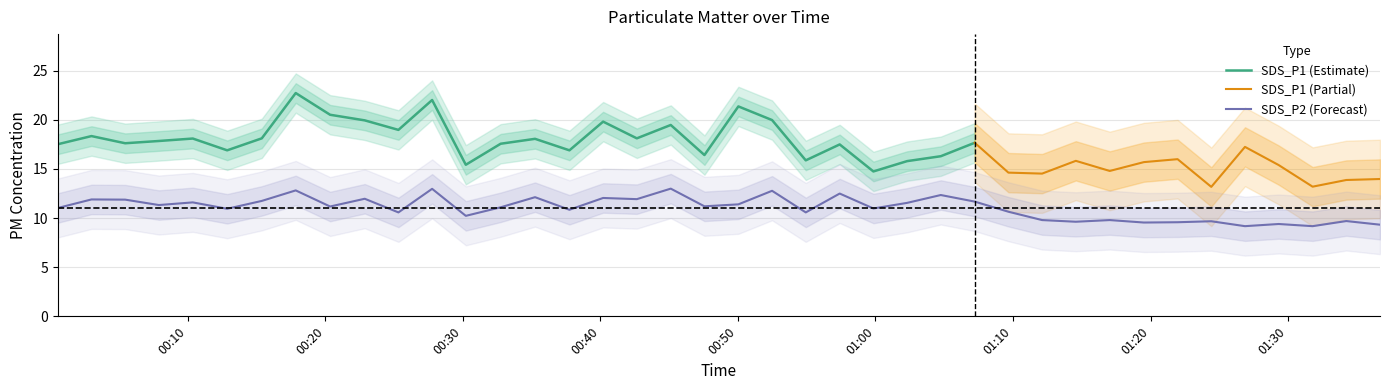

Reading right to left, extract all data points from this chart.

2022/03/10 01:36:41=9.3	2022/03/10 01:34:14=9.7	2022/03/10 01:31:47=9.2	2022/03/10 01:29:19=9.4	2022/03/10 01:26:52=9.2	2022/03/10 01:24:25=9.7	2022/03/10 01:21:58=9.6	2022/03/10 01:19:31=9.6	2022/03/10 01:17:02=9.8	2022/03/10 01:14:34=9.6	2022/03/10 01:12:07=9.8	2022/03/10 01:09:40=10.7	2022/03/10 01:07:13=11.7	2022/03/10 01:04:45=12.3	2022/03/10 01:02:18=11.6	2022/03/10 00:59:51=11.0	2022/03/10 00:57:24=12.5	2022/03/10 00:54:56=10.6	2022/03/10 00:52:29=12.8	2022/03/10 00:50:02=11.4	2022/03/10 00:47:34=11.2	2022/03/10 00:45:07=13.0	2022/03/10 00:42:39=11.9	2022/03/10 00:40:12=12.1	2022/03/10 00:37:45=10.8	2022/03/10 00:35:15=12.1	2022/03/10 00:32:45=11.1	2022/03/10 00:30:13=10.2	2022/03/10 00:27:46=13.0	2022/03/10 00:25:19=10.6	2022/03/10 00:22:52=12.0	2022/03/10 00:20:21=11.2	2022/03/10 00:17:51=12.8	2022/03/10 00:15:23=11.8	2022/03/10 00:12:52=10.9	2022/03/10 00:10:22=11.6	2022/03/10 00:07:54=11.3	2022/03/10 00:05:27=11.9	2022/03/10 00:03:00=11.9	2022/03/10 00:00:33=11.0